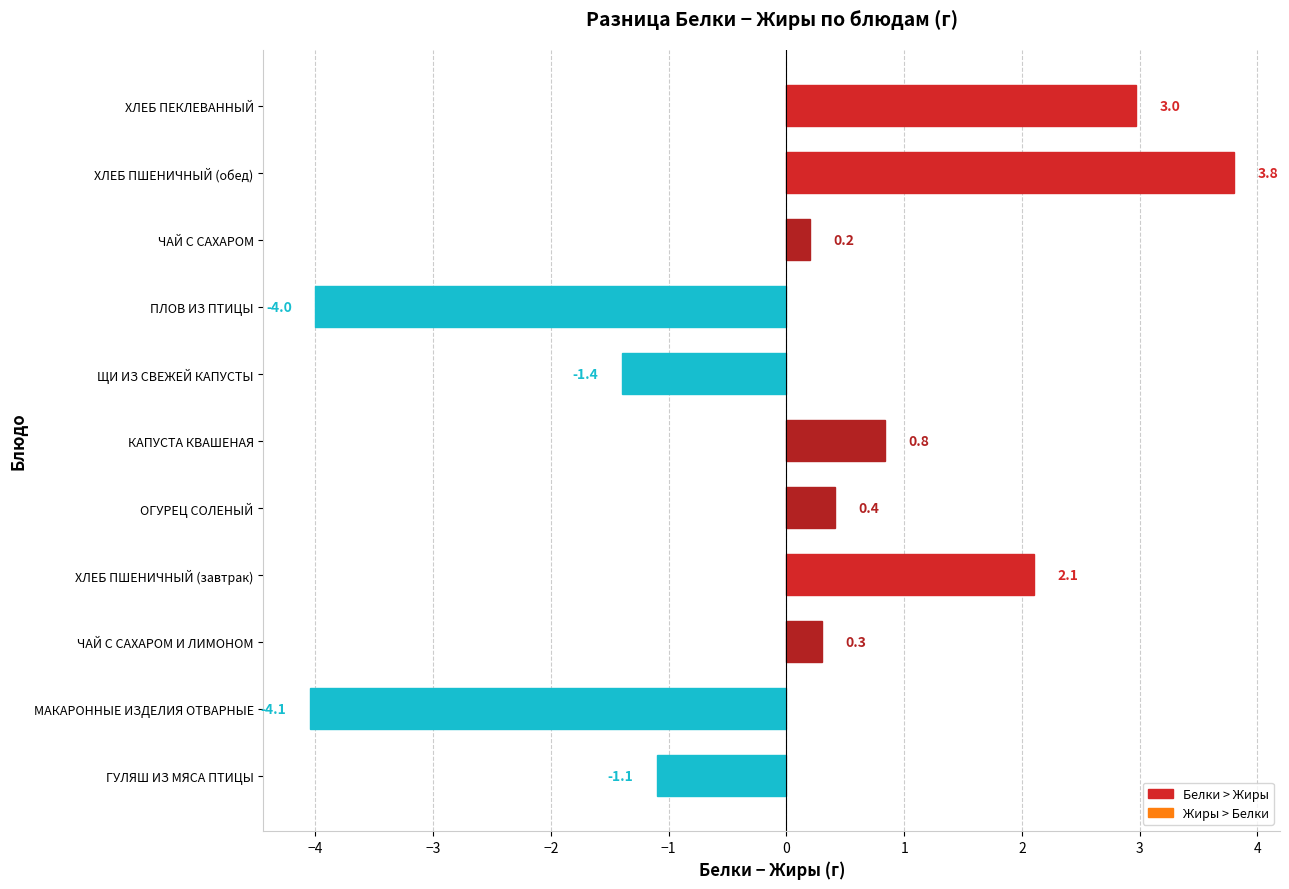

At which label is the value closest to 0?

ЧАЙ С САХАРОМ